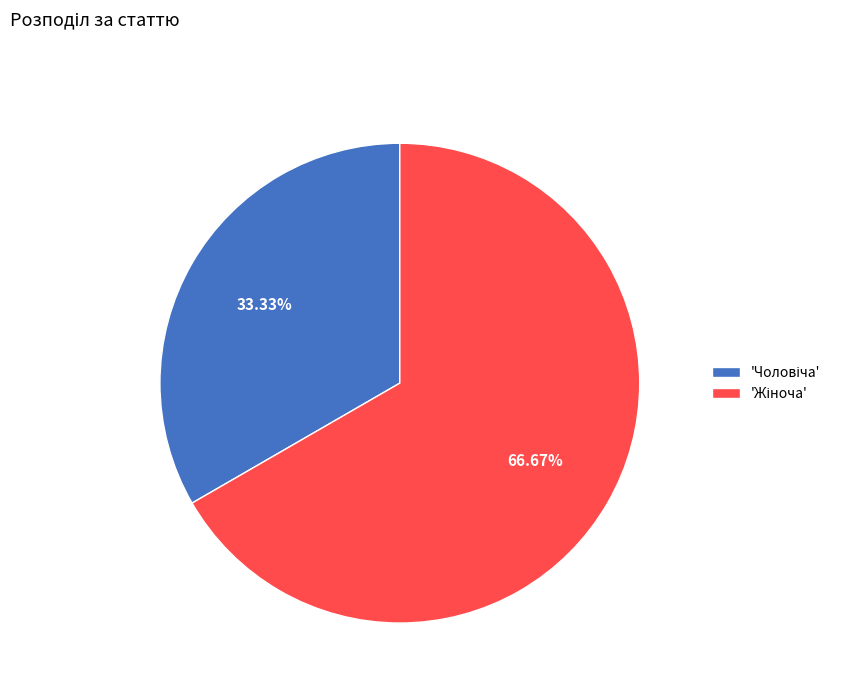

How many slices are in this pie chart?

2